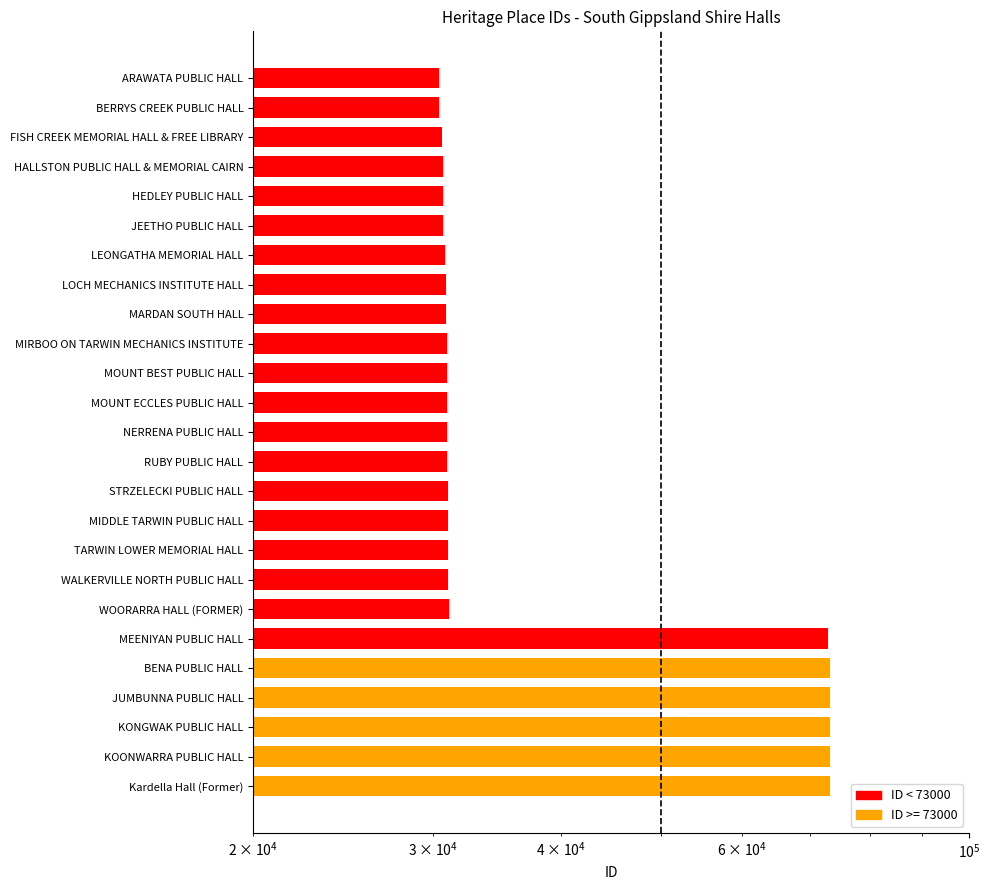

True or false: the data shows 30925 at NERRENA PUBLIC HALL.

True